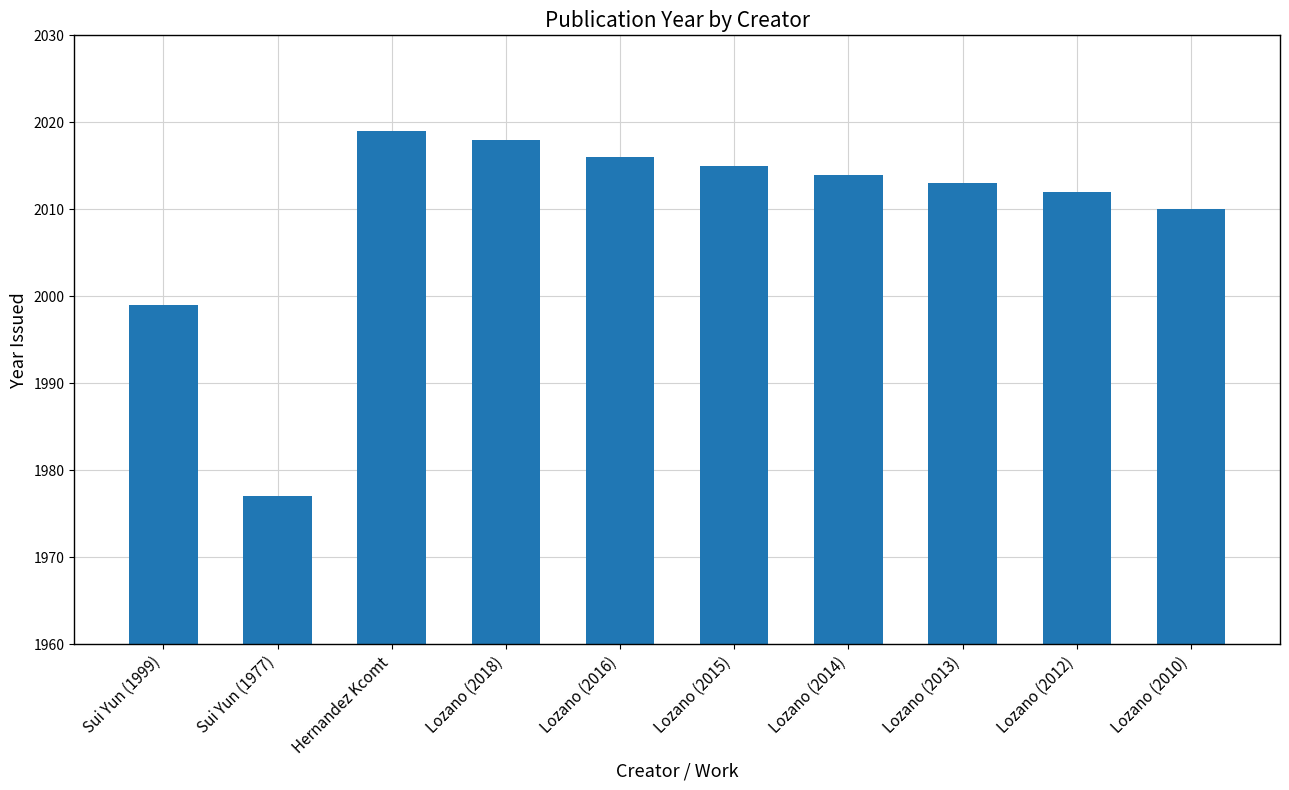

True or false: the data shows 2016 at Lozano (2016).

True